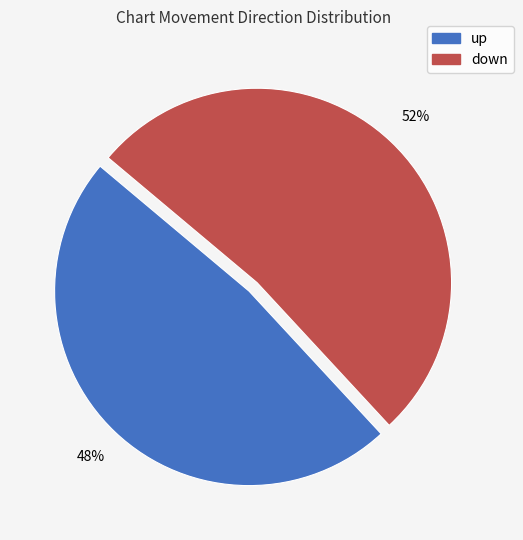

What is the majority slice?

down